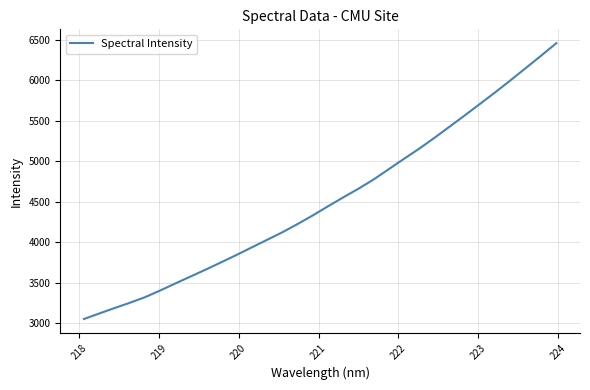

What is the difference between the maximum and minimum values?

3411.0